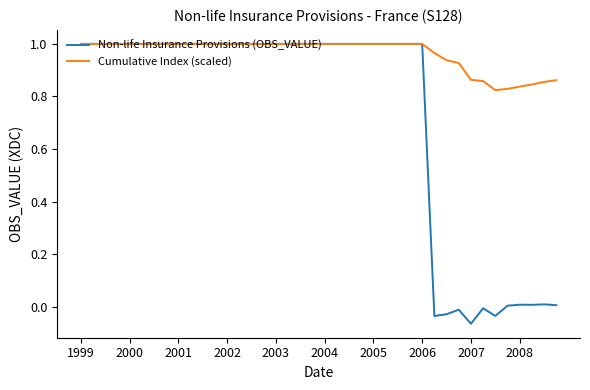

Rank the series by their average value, from lowest to highest.

Non-life Insurance Provisions (OBS_VALUE), Cumulative Index (scaled)